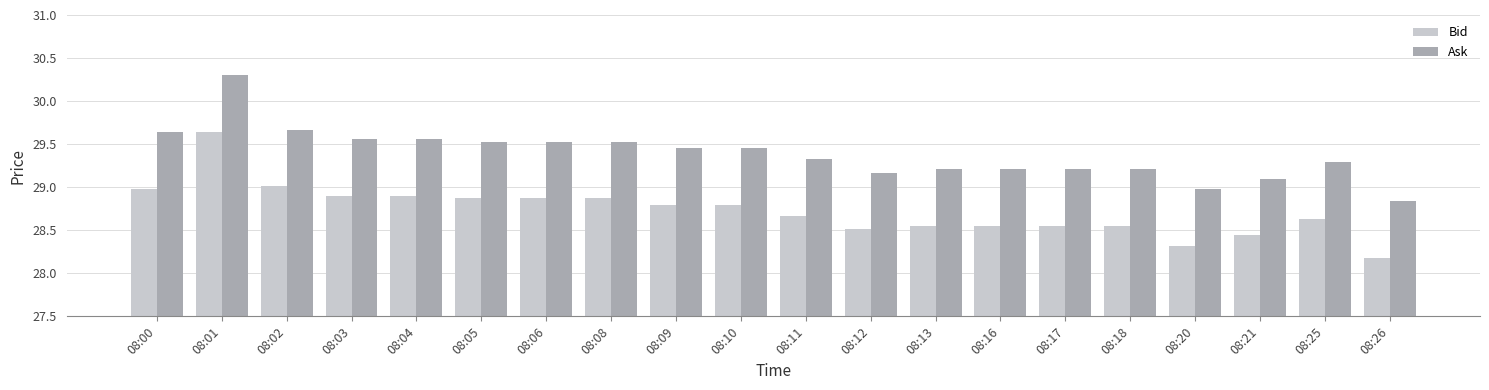

List the series in order of their overall mean, highest first.

Ask, Bid